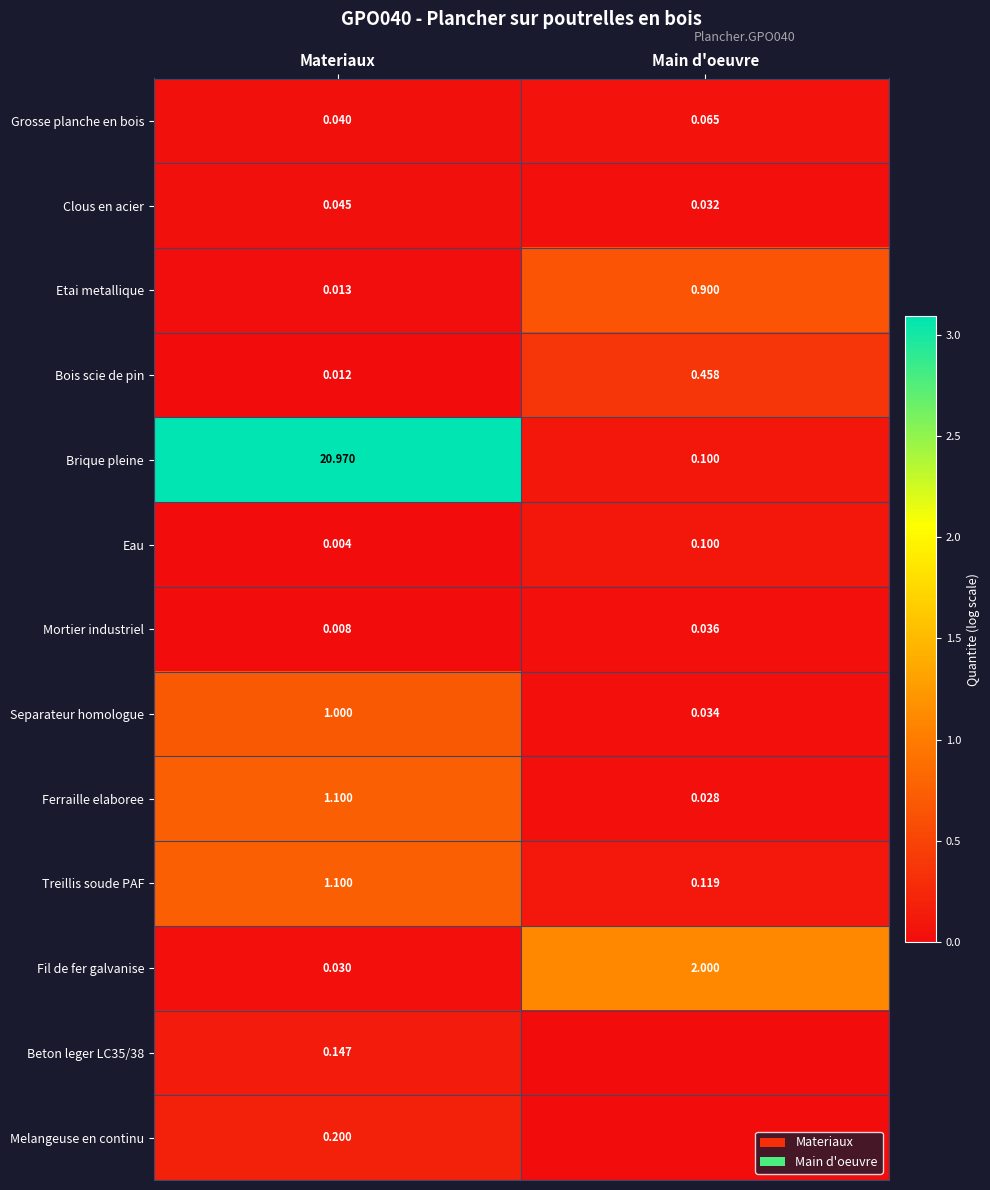

Is the value of Separateur homologue at Materiaux greater than the value of Fil de fer galvanise at Main d'oeuvre?

No